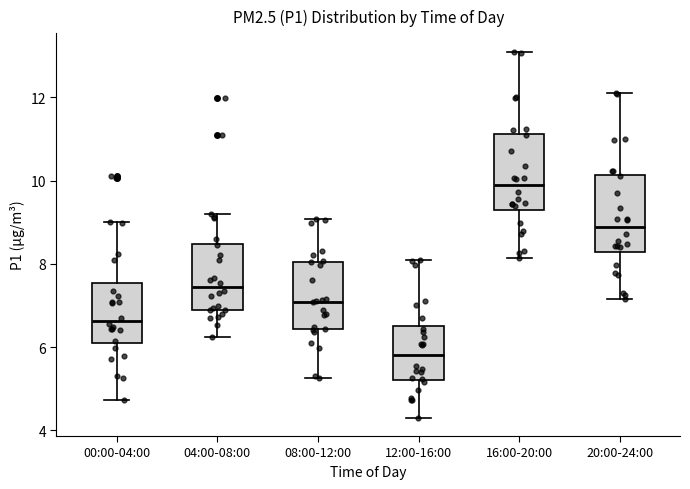

Reading left to right, read every box against the y-axis: the position of its median line, the range the box covers, and the ends of its whiskers. The values are not printed on the chart, so give them approximately, as read against the axis.

00:00-04:00: median 6.6, box 6.2 to 7.6, whiskers 4.8 to 9.0
04:00-08:00: median 7.4, box 6.8 to 8.4, whiskers 6.2 to 9.2
08:00-12:00: median 7.0, box 6.4 to 8.0, whiskers 5.2 to 9.0
12:00-16:00: median 5.8, box 5.2 to 6.4, whiskers 4.4 to 8.2
16:00-20:00: median 9.8, box 9.2 to 11.2, whiskers 8.2 to 13.2
20:00-24:00: median 8.8, box 8.2 to 10.2, whiskers 7.2 to 12.2